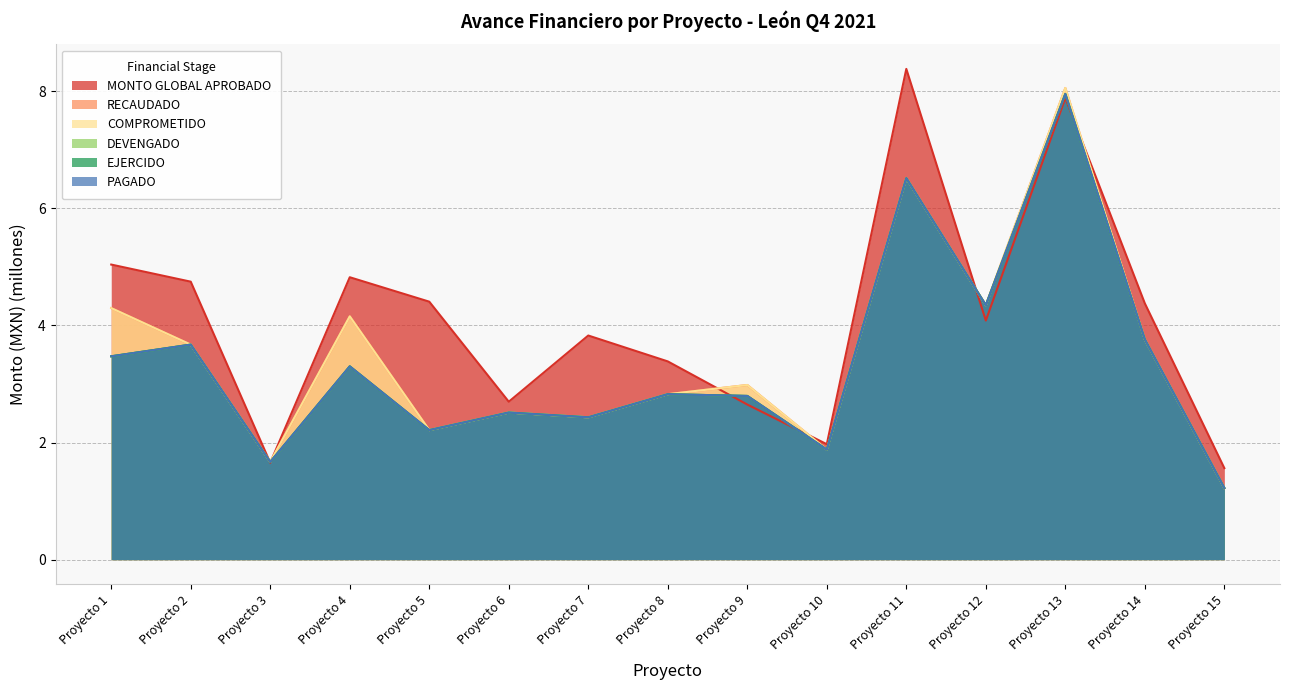

At which category does COMPROMETIDO reach its first local valley?

Proyecto 3